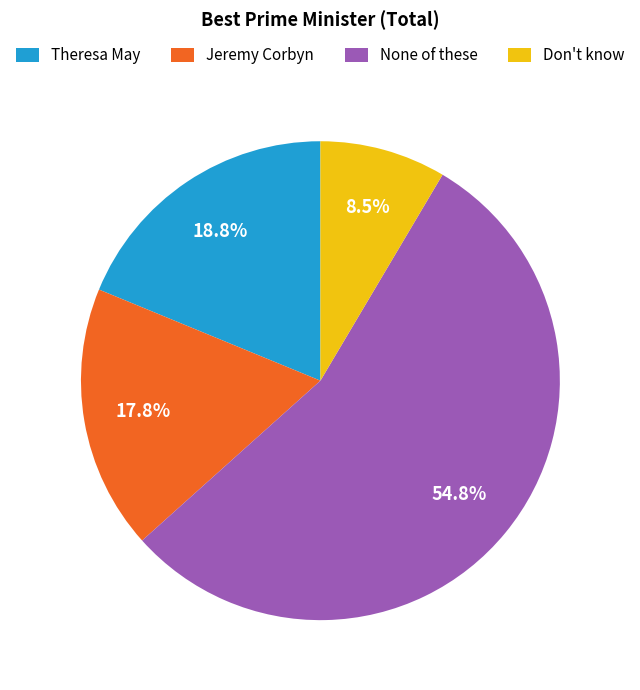

True or false: Jeremy Corbyn accounts for 26% of the total.

False